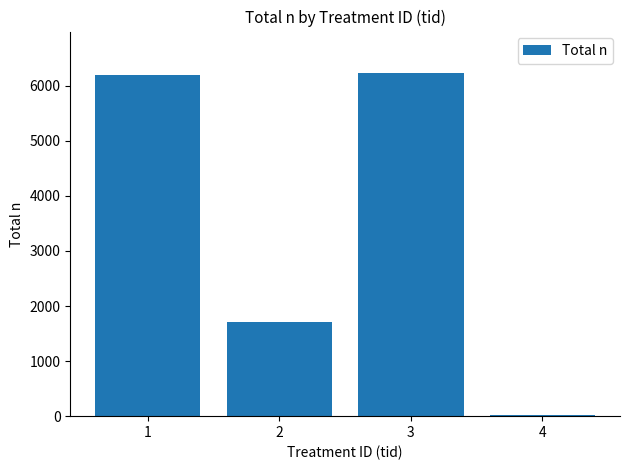

What is the sum of all values?

14156